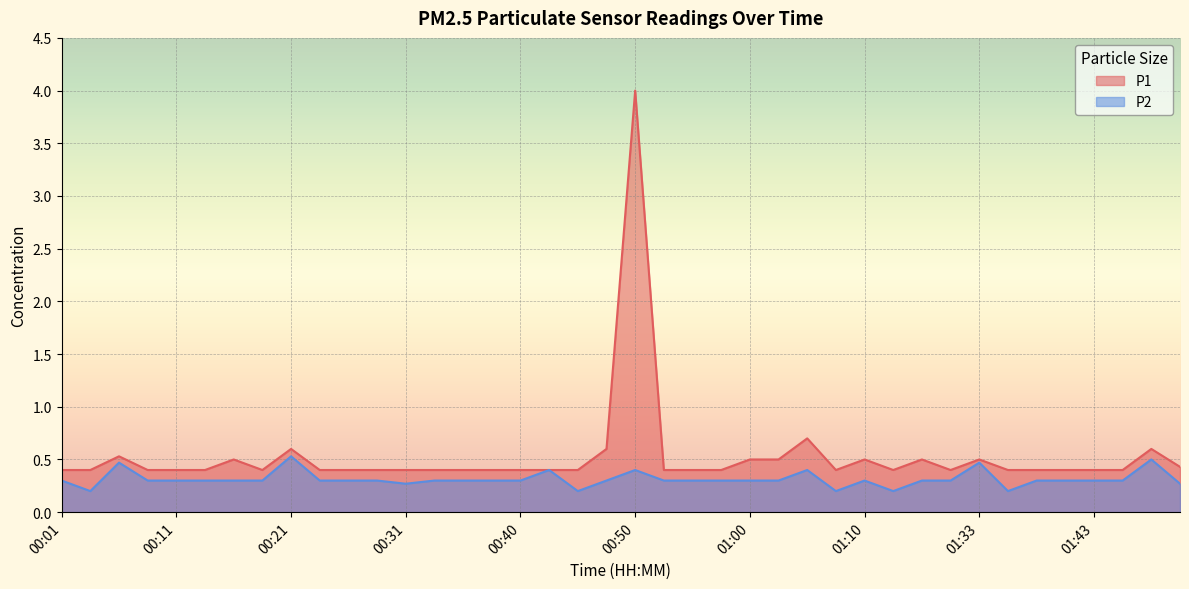

List the labels in order of P1 value, smallest first.

00:01, 00:04, 00:09, 00:11, 00:13, 00:18, 00:23, 00:26, 00:28, 00:31, 00:33, 00:35, 00:38, 00:40, 00:43, 00:45, 00:53, 00:55, 00:58, 01:07, 01:13, 01:31, 01:36, 01:38, 01:41, 01:43, 01:46, 01:51, 00:16, 01:00, 01:02, 01:10, 01:28, 01:33, 00:06, 00:21, 00:48, 01:49, 01:05, 00:50